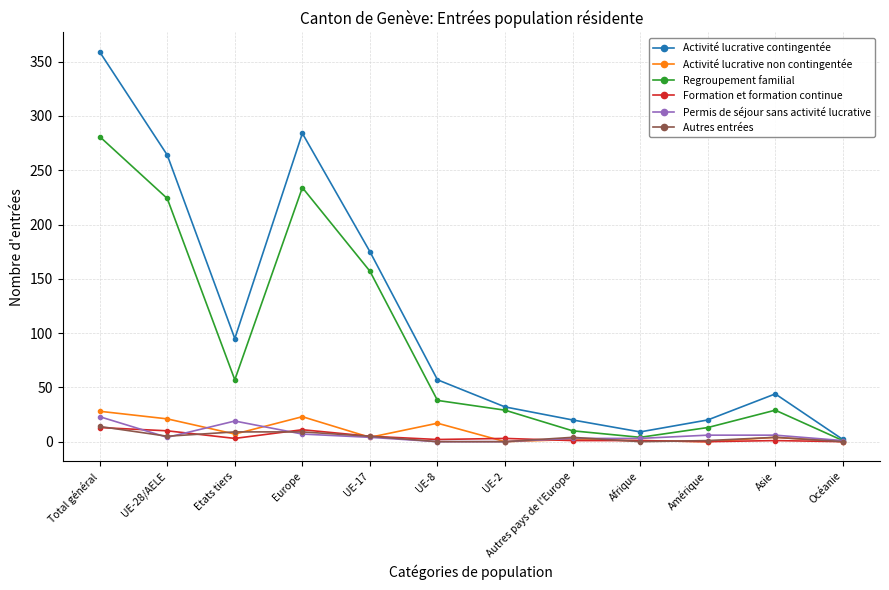

Read the Regroupement familial value at UE-28/AELE, to the nearest 50.

200